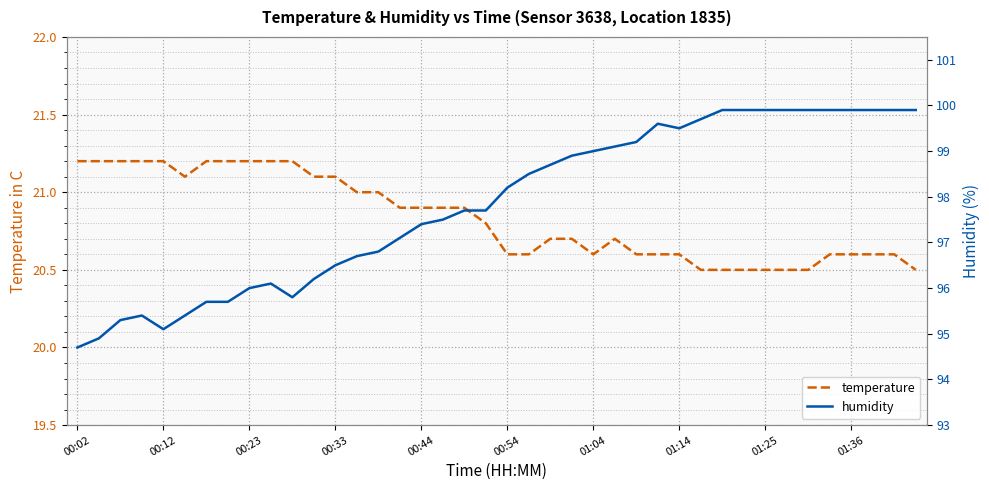

True or false: temperature and humidity cross at least once.

False